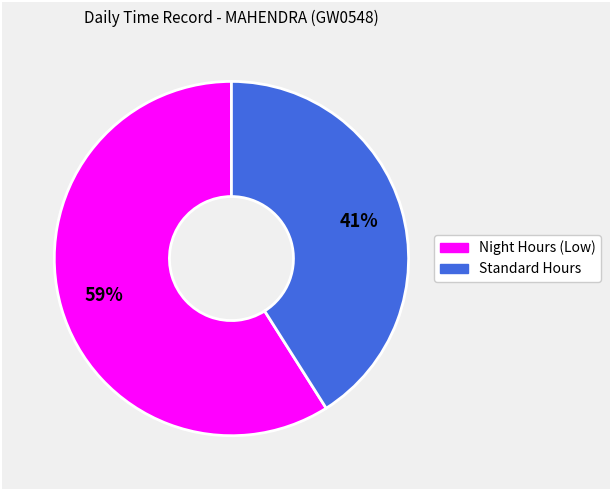

Is there a majority slice in this chart?

Yes